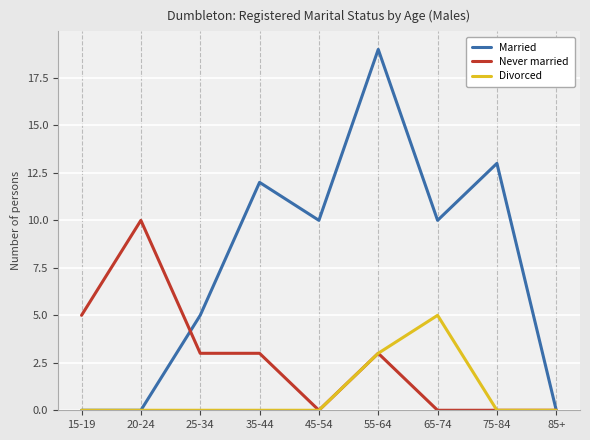

Between which two adjacent categories do Married and Never married first intersect?

20-24 and 25-34